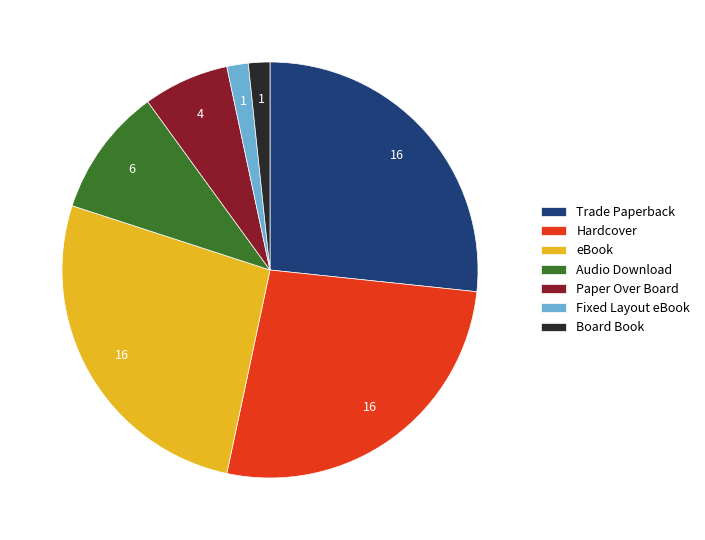

Approximately how many times larger is the value at Paper Over Board compared to Board Book?

4.0